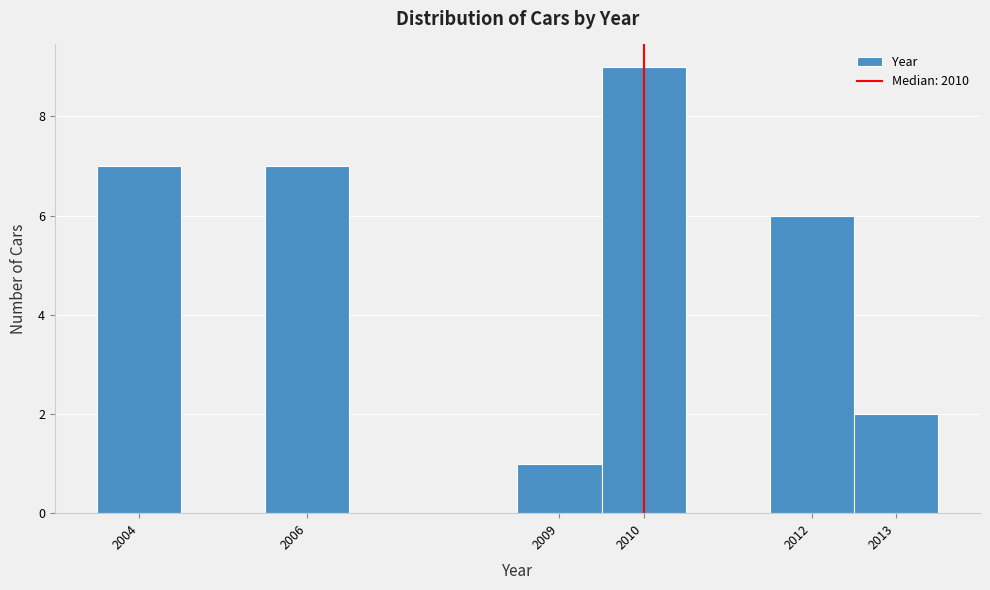

How tall is the bar that spans 2005.5 to 2006.5 on the x-axis? The values are not printed on the chart, so give them approximately, as read against the axis.

7